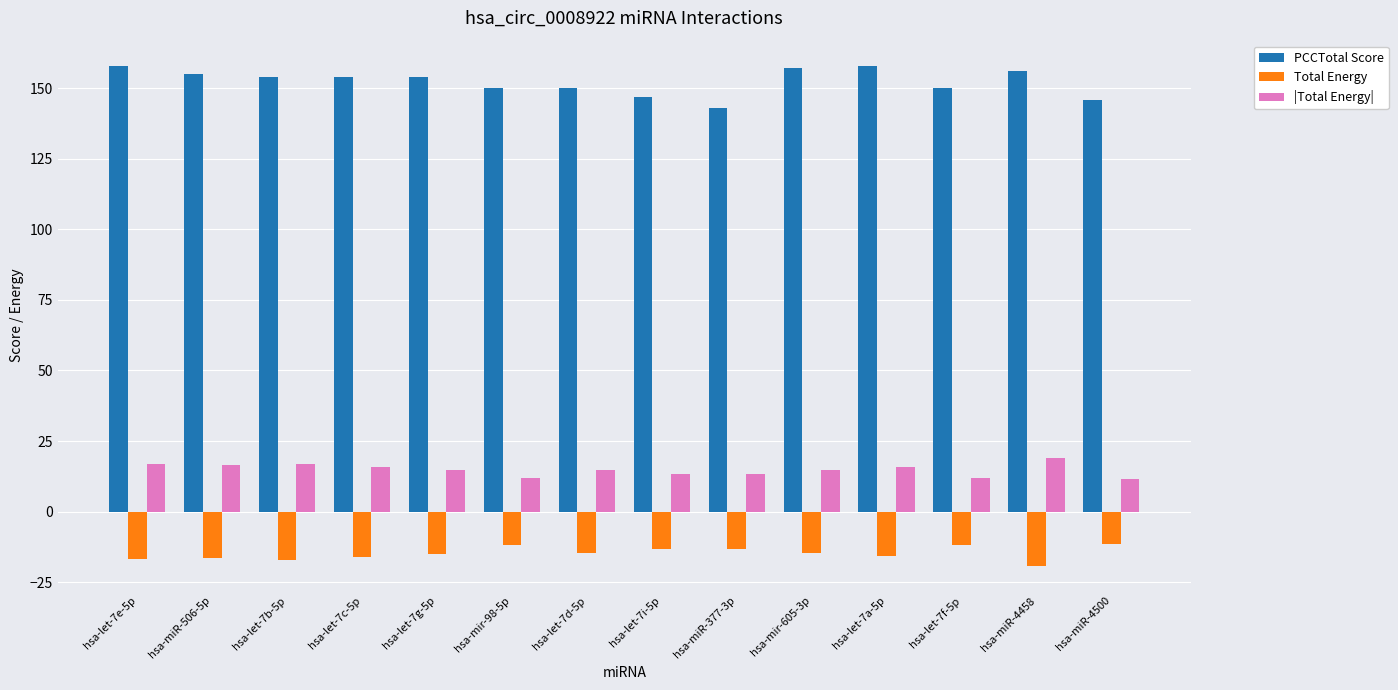

Is the value of PCCTotal Score at hsa-mir-98-5p greater than the value of Total Energy at hsa-mir-98-5p?

Yes